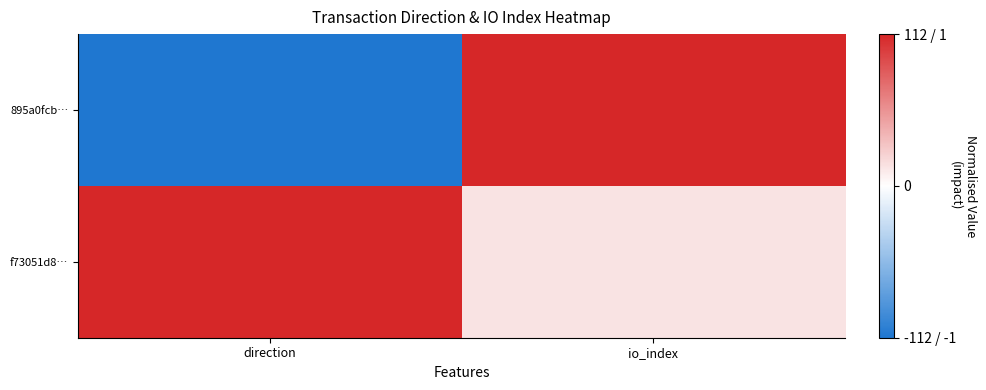

How many data points does each series have?

2